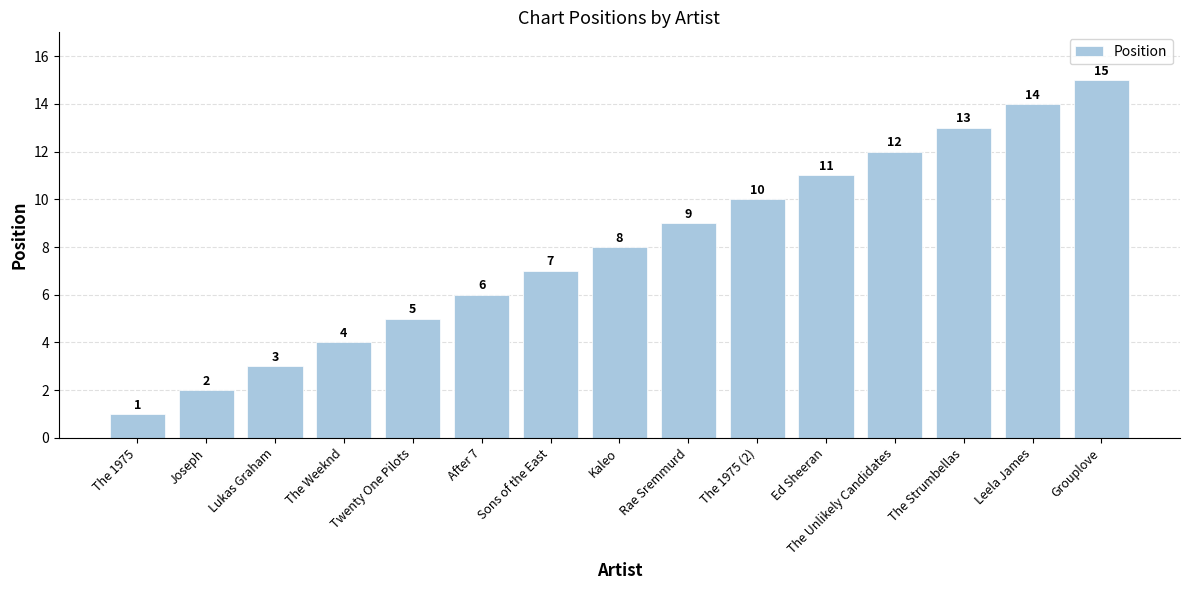

Are the bars grouped side by side (vs. stacked)?

No